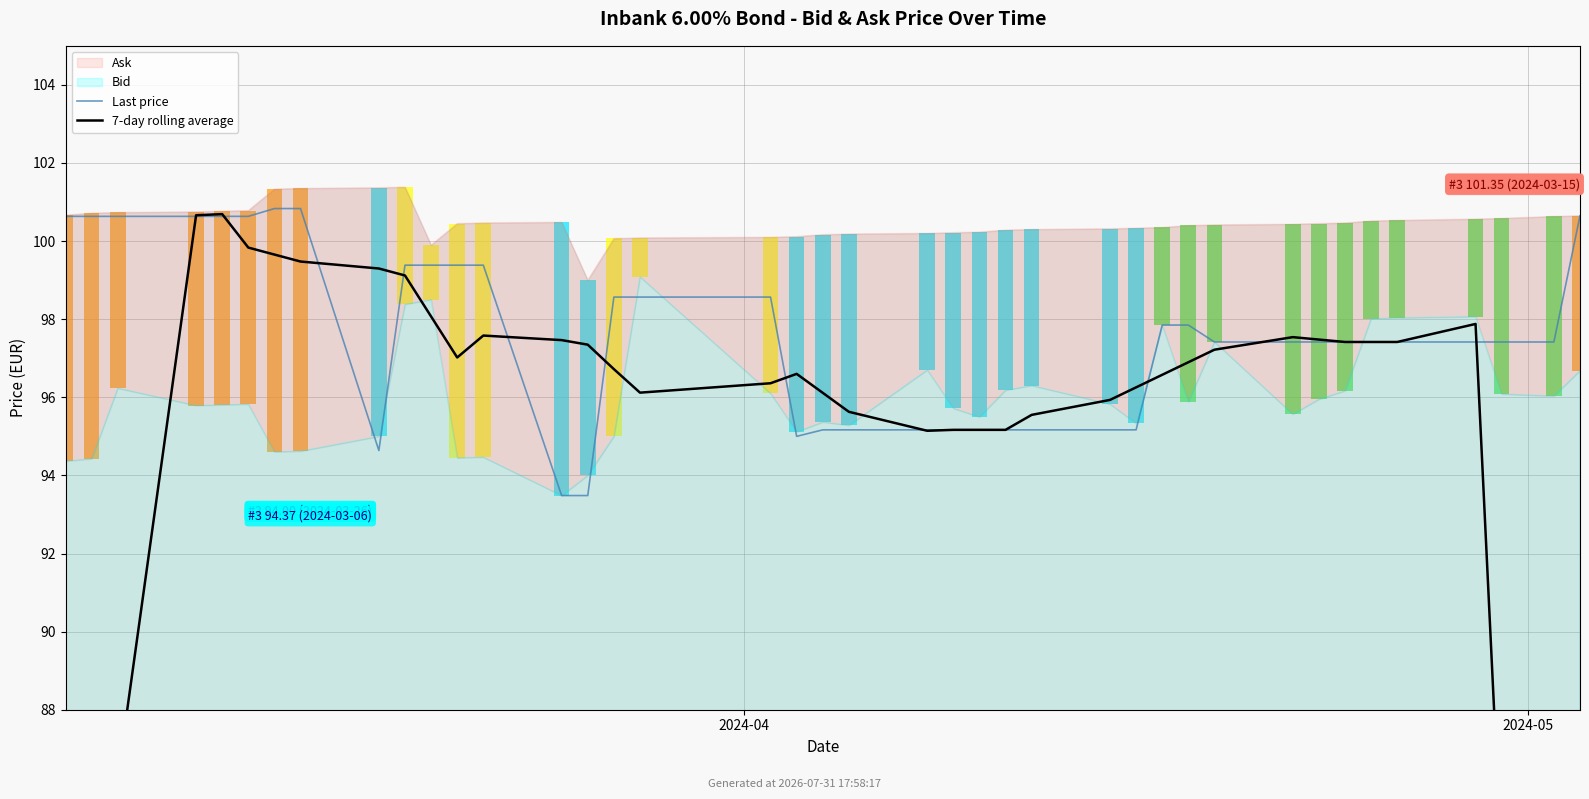

What is the maximum value shown in the chart?

100.8